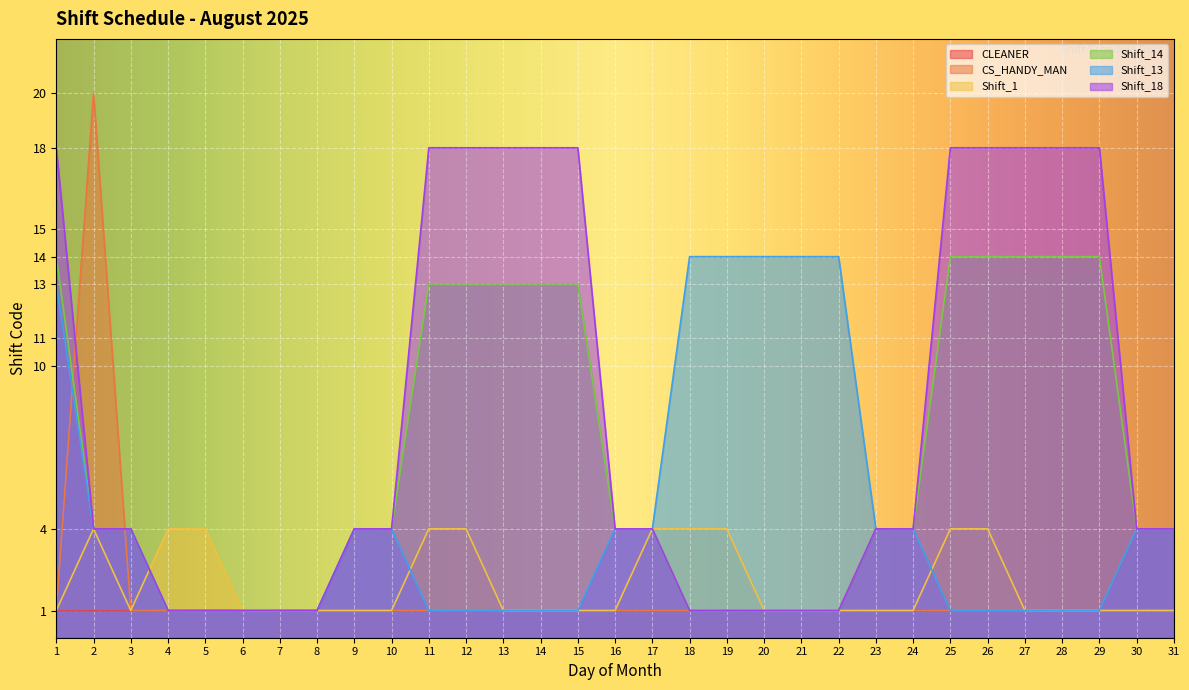

True or false: CS_HANDY_MAN and Shift_14 intersect in this chart.

True